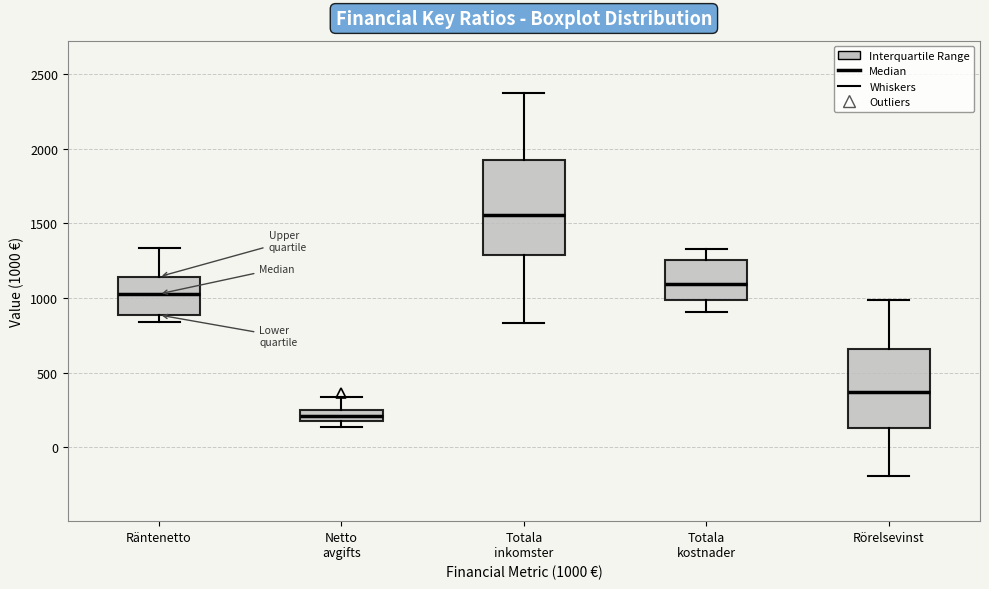

Which box's median line is the highest?

Totala inkomster